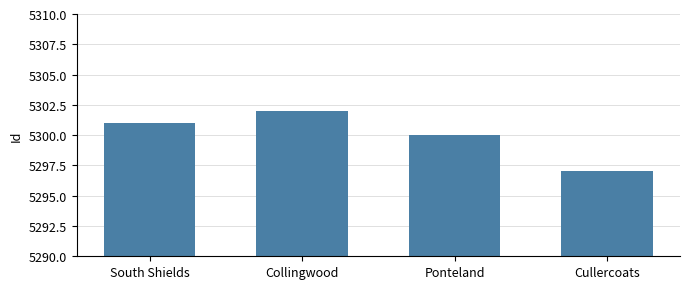

The value at Ponteland is 5300. True or false?

True